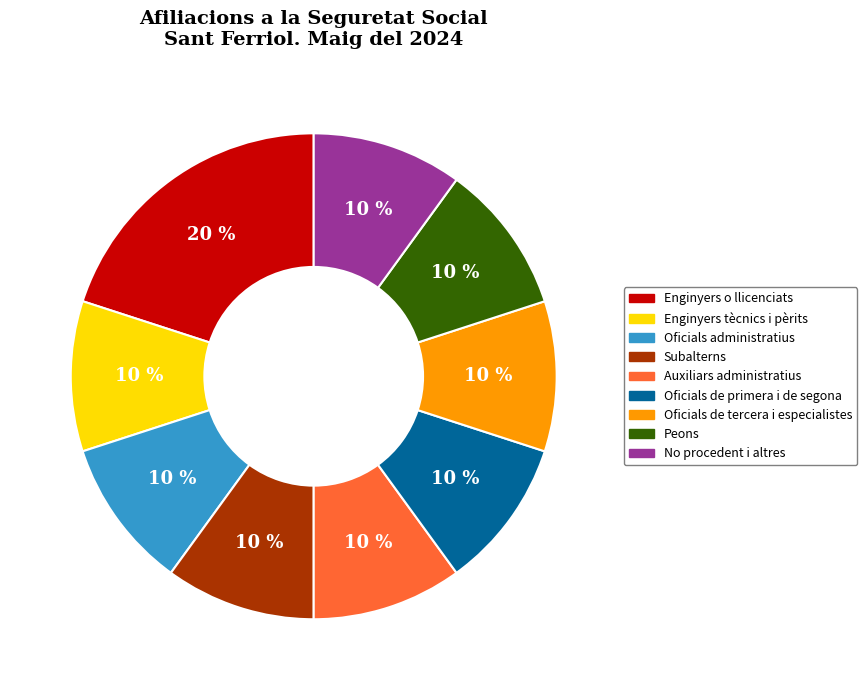

What is the ratio of the value at Enginyers o llicenciats to the value at Auxiliars administratius?

2.0